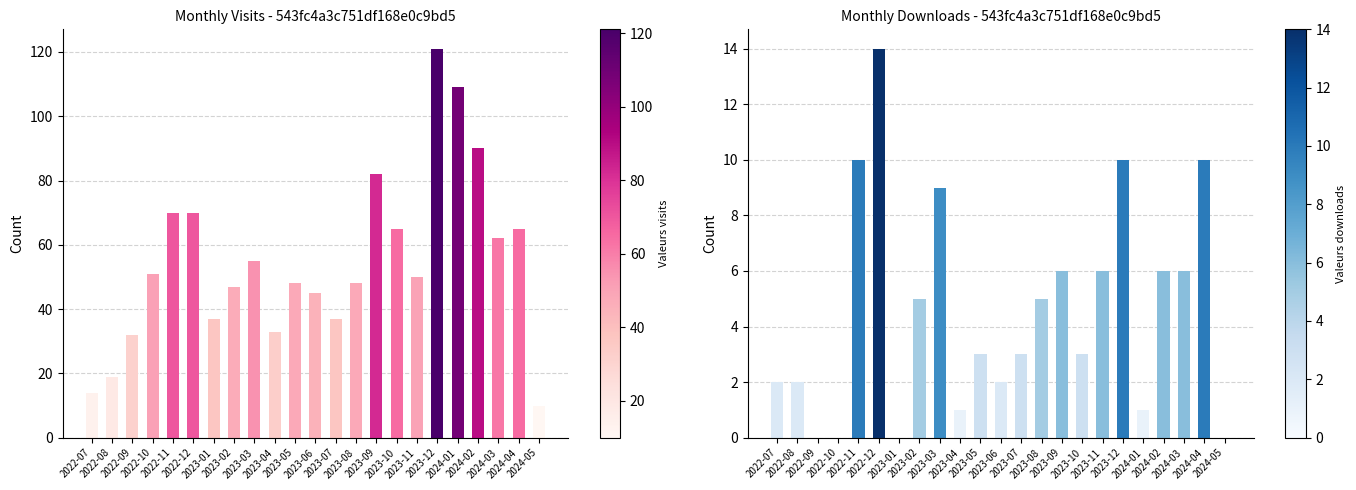

What is the difference between the highest and lowest values at 2023-08?

43